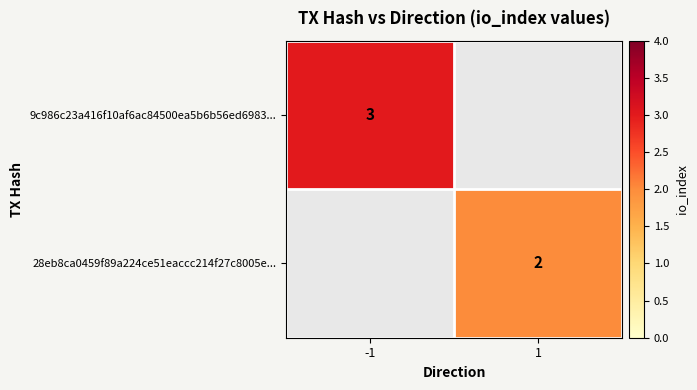

The value of 9c986c23a416f10af6ac84500ea5b6b56ed6983... at -1 is 2. True or false?

False